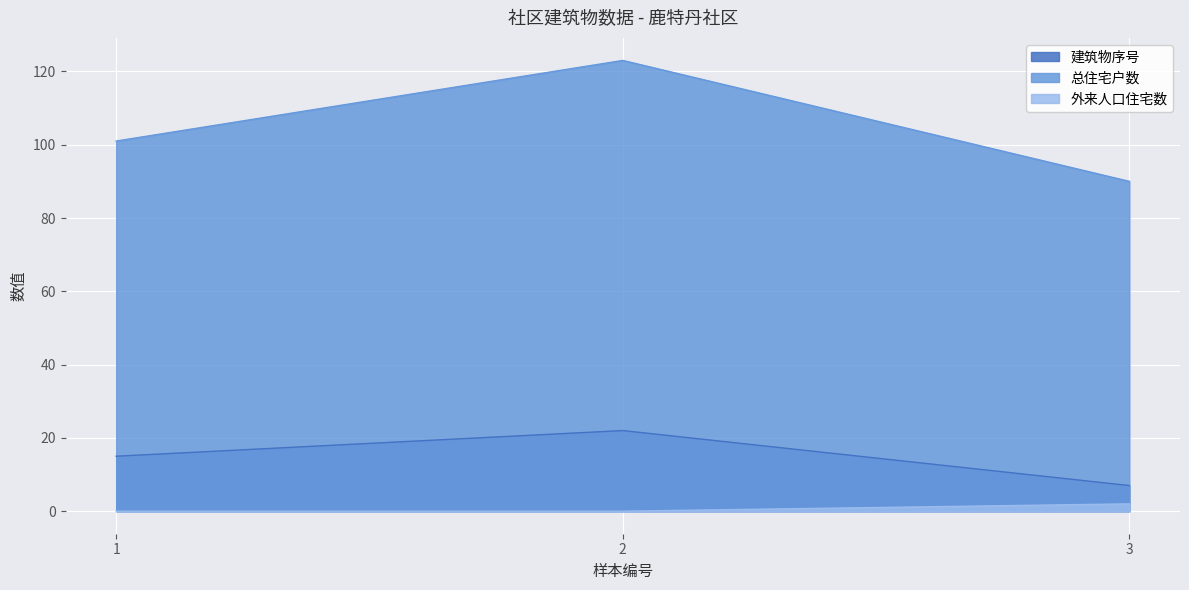

Reading left to right, what are all the values shown in this chart?

建筑物序号: 15	22	7
总住宅户数: 101	123	90
外来人口住宅数: 0	0	2